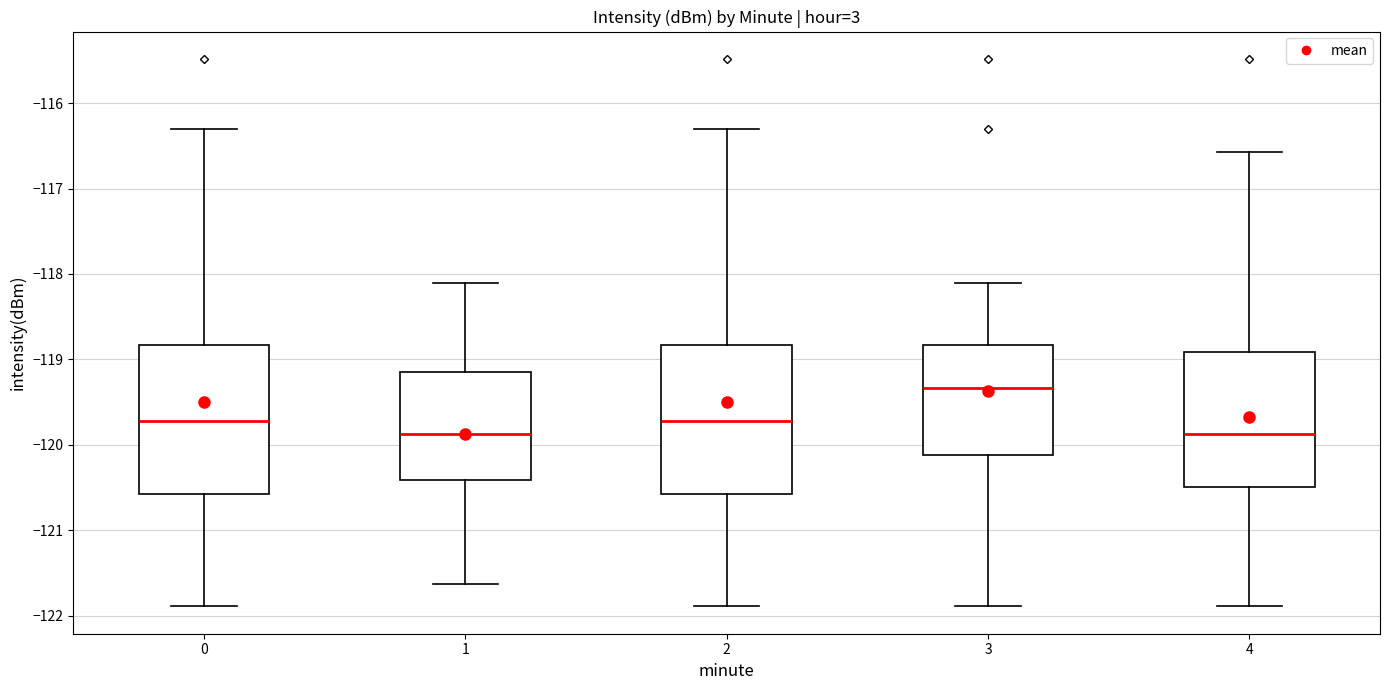

Reading left to right, transcribe this box plot: for each box, give where its median line is, the range the box spans, and where its two whiskers end, as read against the y-axis. The values are not printed on the chart, so give them approximately, as read against the axis.

0: median -119.7, box -120.6 to -118.8, whiskers -121.9 to -116.3
1: median -119.9, box -120.4 to -119.2, whiskers -121.6 to -118.1
2: median -119.7, box -120.6 to -118.8, whiskers -121.9 to -116.3
3: median -119.3, box -120.1 to -118.8, whiskers -121.9 to -118.1
4: median -119.9, box -120.5 to -118.9, whiskers -121.9 to -116.6